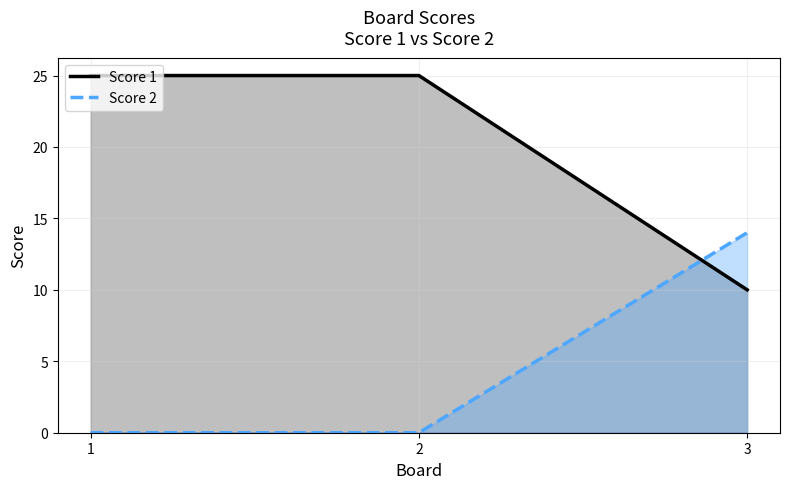

Where is Score 1 nearest to the value 17?

3